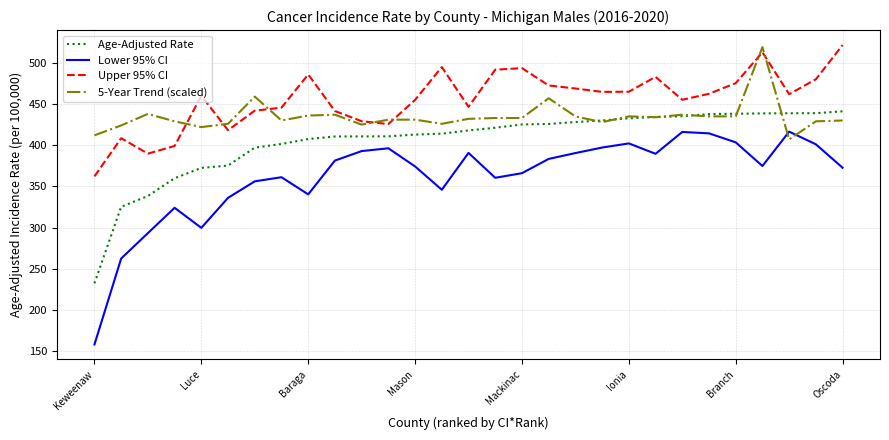

How many lines are shown in the chart?

4